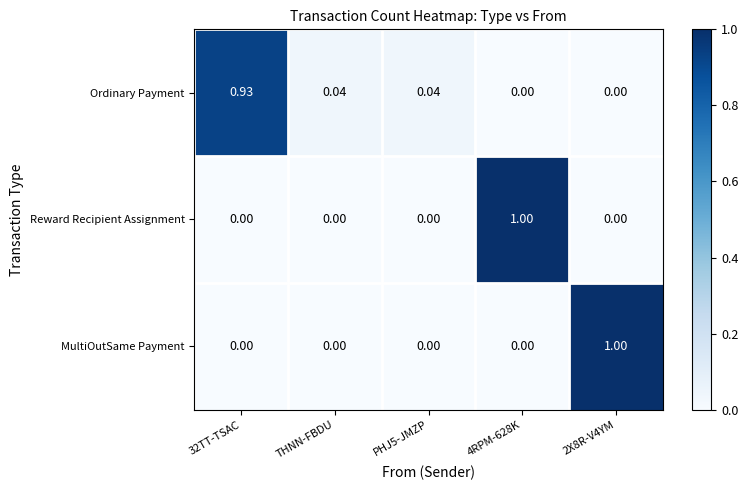

Is the value of Ordinary Payment at PHJ5-JMZP greater than the value of MultiOutSame Payment at 32TT-TSAC?

Yes